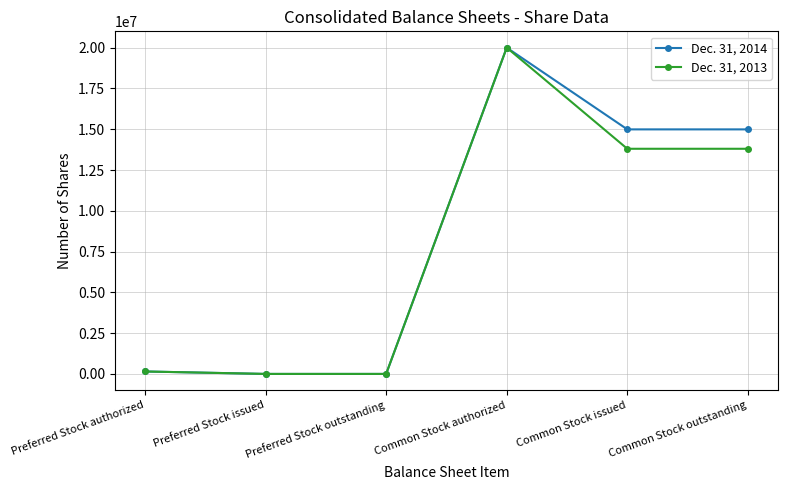

List the series in order of their overall mean, lowest first.

Dec. 31, 2013, Dec. 31, 2014